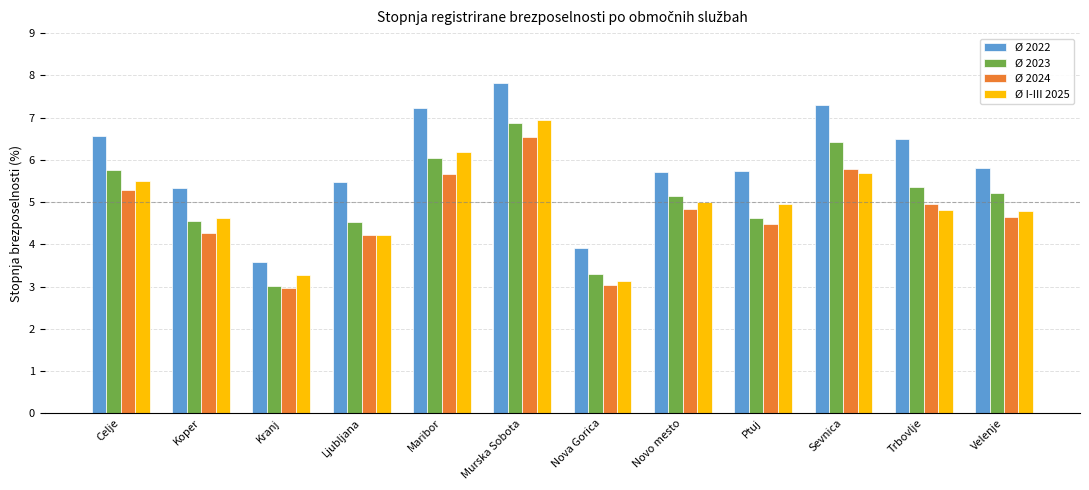

Reading left to right, list all the values displayed in this chart.

Ø 2022: 6.6	5.3	3.6	5.5	7.2	7.8	3.9	5.7	5.7	7.3	6.5	5.8
Ø 2023: 5.8	4.5	3.0	4.5	6.0	6.9	3.3	5.1	4.6	6.4	5.4	5.2
Ø 2024: 5.3	4.3	3.0	4.2	5.7	6.5	3.0	4.8	4.5	5.8	5.0	4.6
Ø I-III 2025: 5.5	4.6	3.3	4.2	6.2	7.0	3.1	5.0	5.0	5.7	4.8	4.8